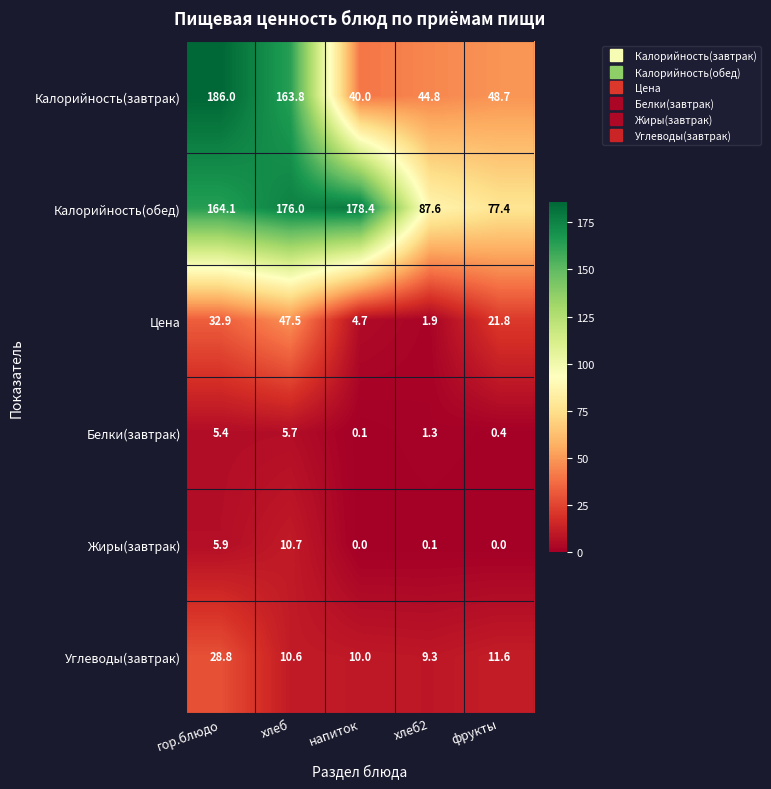

Reading right to left, transcribe all the data shown in this chart.

Калорийность(завтрак): 48.7	44.8	40.0	163.8	186.0
Калорийность(обед): 77.4	87.6	178.4	176.0	164.1
Цена: 21.8	1.9	4.7	47.5	32.9
Белки(завтрак): 0.4	1.3	0.1	5.7	5.4
Жиры(завтрак): 0.0	0.1	0.0	10.7	5.9
Углеводы(завтрак): 11.6	9.3	10.0	10.6	28.8